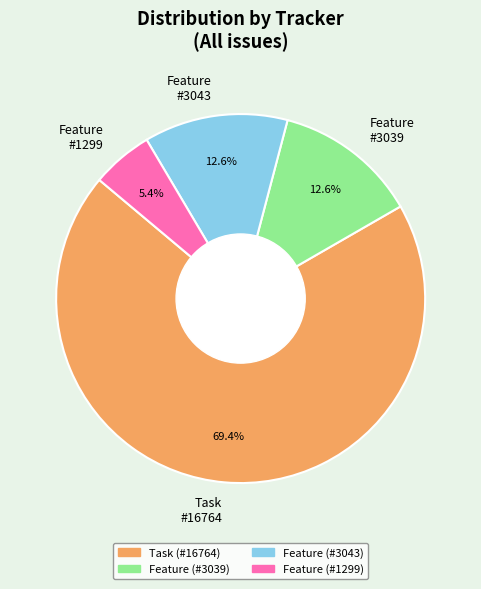

Which category has the smallest portion of the pie?

Feature #1299